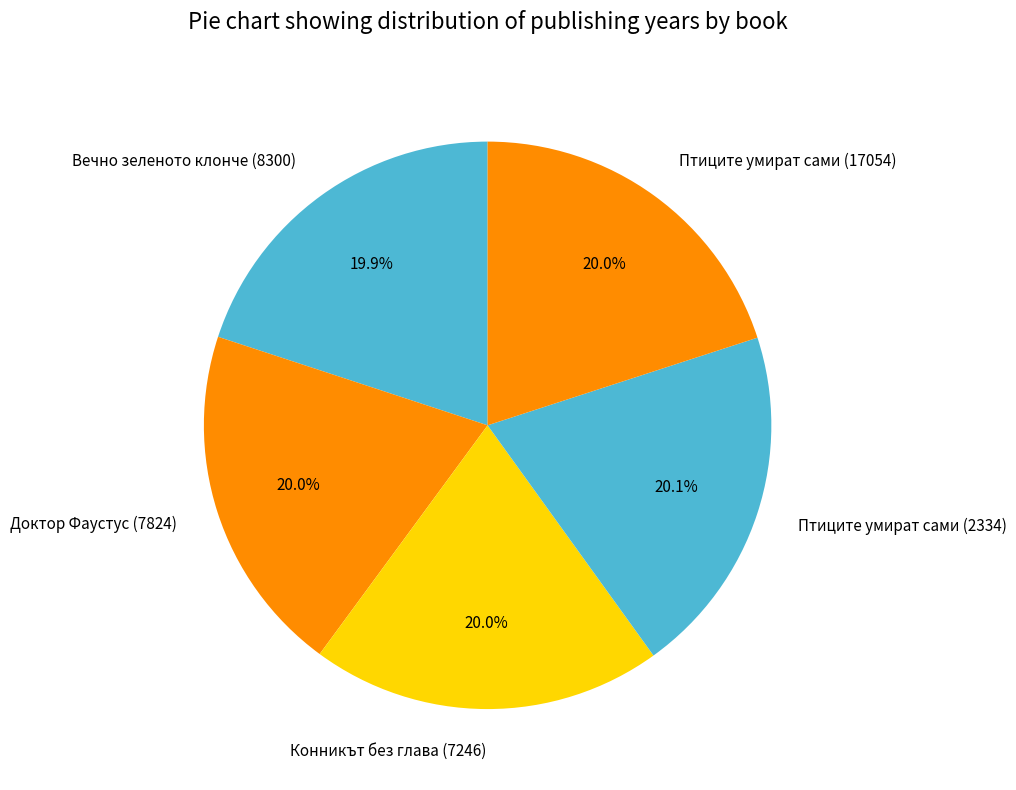

Is Птиците умират сами (2334) the majority of the pie?

No